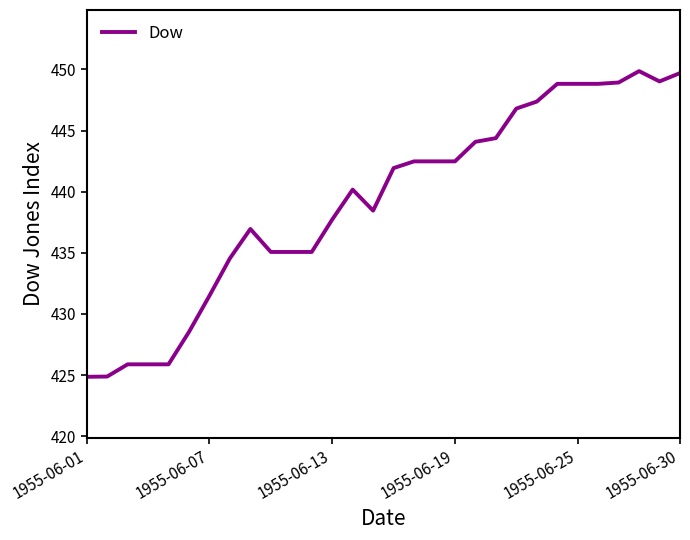

How many distinct data groups are displayed?

1